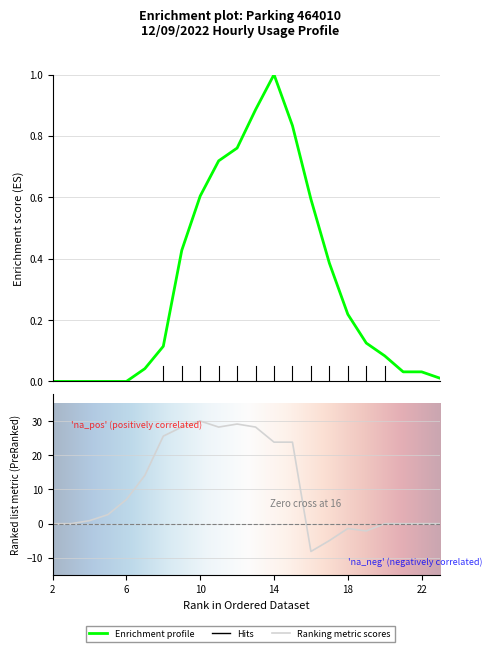

How many values exceed 0?

17